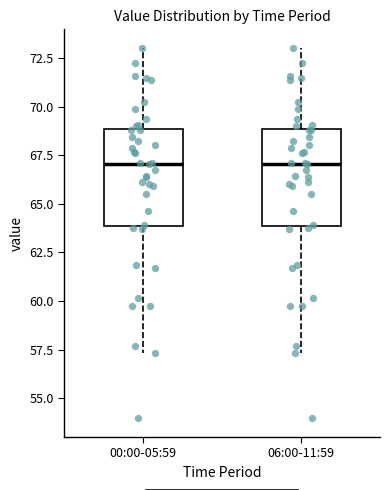

Where does the upper whisker of the box for 06:00-11:59 end on the y-axis? The values are not printed on the chart, so give them approximately, as read against the axis.

73.0